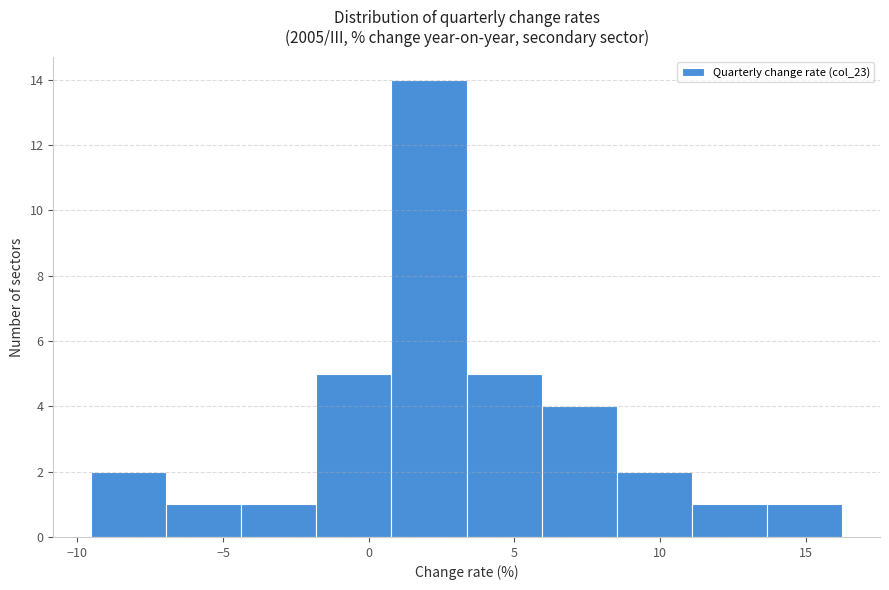

Reading left to right, list every bar in this chart as the range it spans on the x-axis followed by its height. Neither the bar edges nor the heights are printed on the chart, so give them approximately, as read against the axes.

-9.5 to -7.0: 2
-7.0 to -4.5: 1
-4.5 to -2.0: 1
-2.0 to 1.0: 5
1.0 to 3.5: 14
3.5 to 6.0: 5
6.0 to 8.5: 4
8.5 to 11.0: 2
11.0 to 13.5: 1
13.5 to 16.5: 1